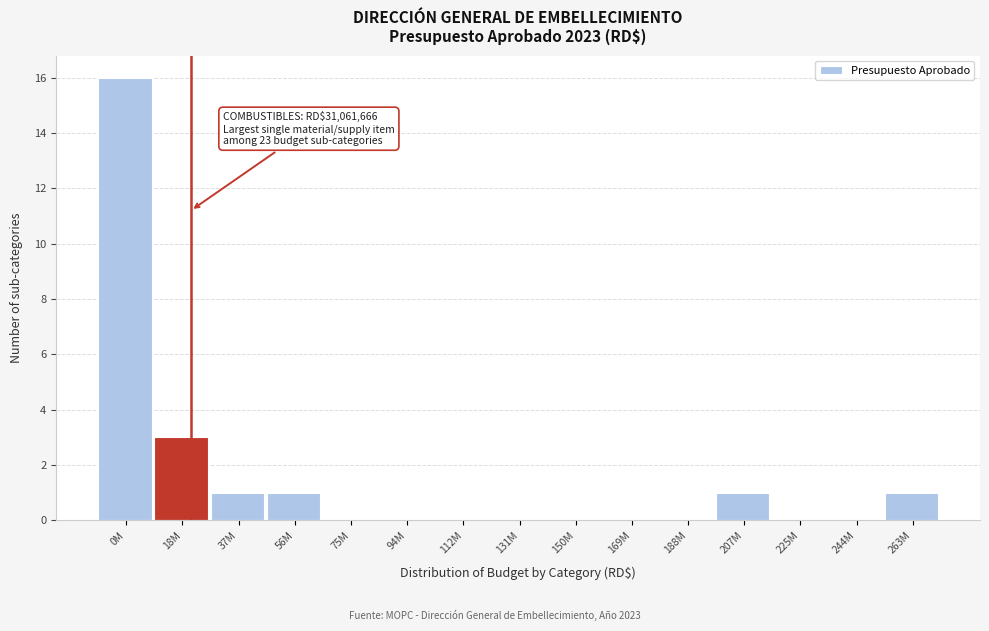

Reading left to right, what are all the values shown in this chart?

0M=16	18M=3	37M=1	56M=1	75M=0	94M=0	112M=0	131M=0	150M=0	169M=0	188M=0	207M=1	225M=0	244M=0	263M=1